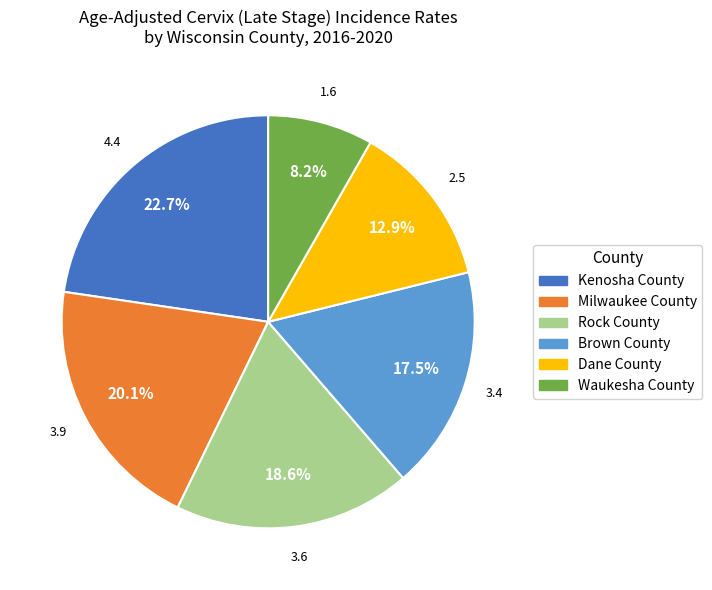

How many segments does this pie chart have?

6